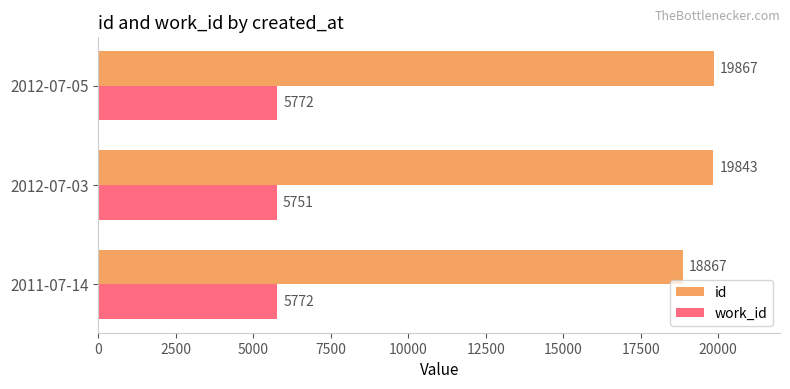

What is the average value of the id series?

19526